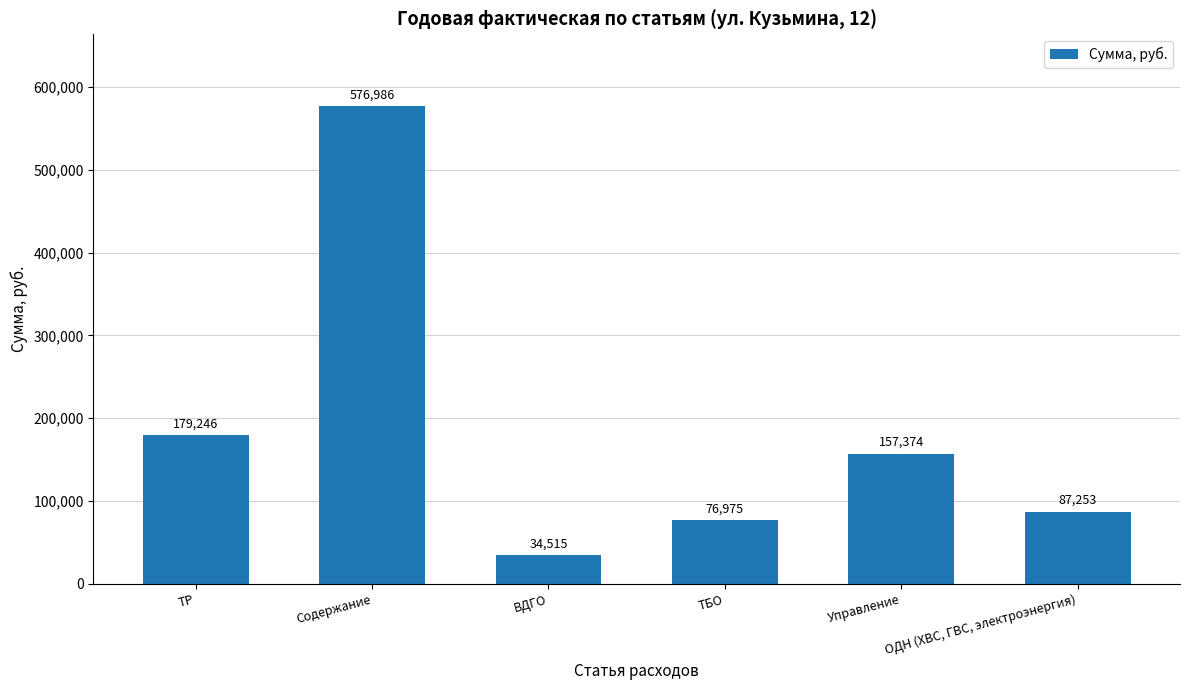

Rank the categories by value from highest to lowest.

Содержание, ТР, Управление, ОДН (ХВС, ГВС, электроэнергия), ТБО, ВДГО